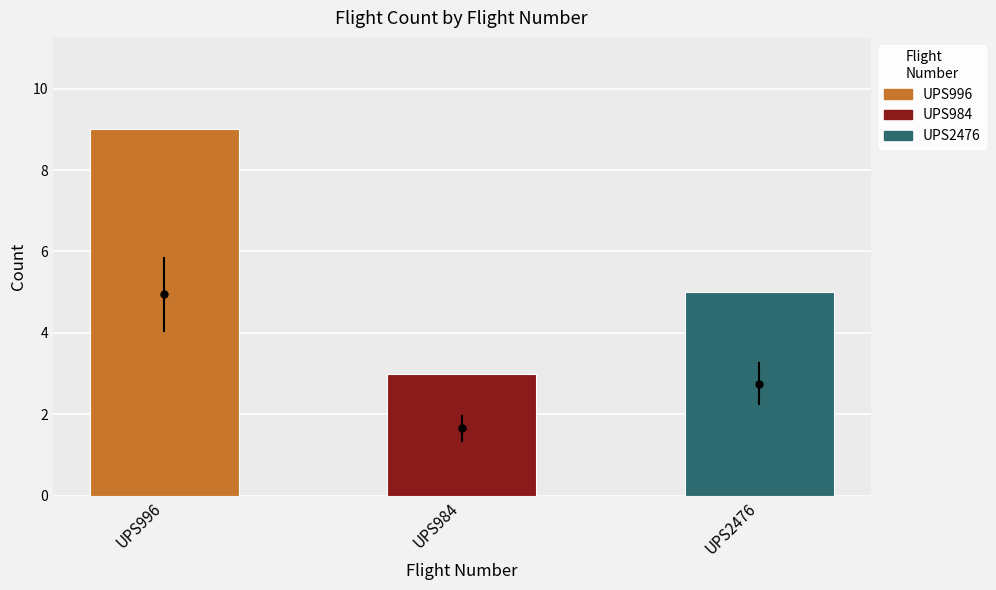

Rank the categories by value from lowest to highest.

UPS984, UPS2476, UPS996